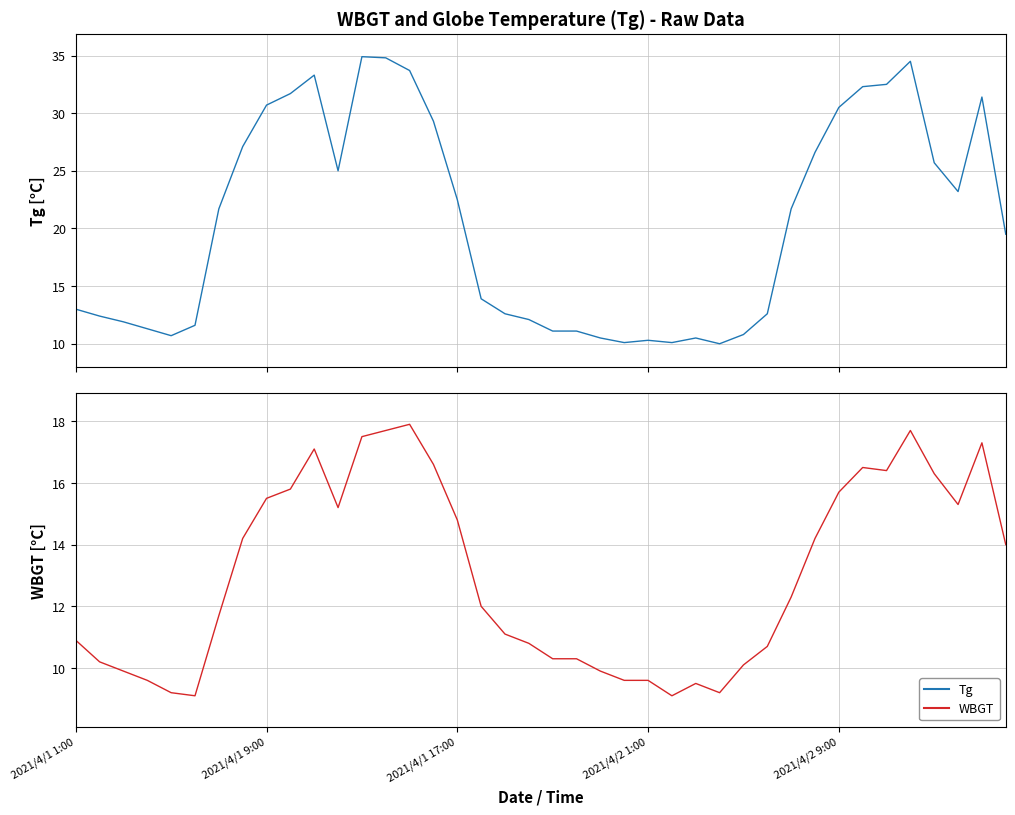

What is the value of the WBGT point at the 29th from the left?

10.1